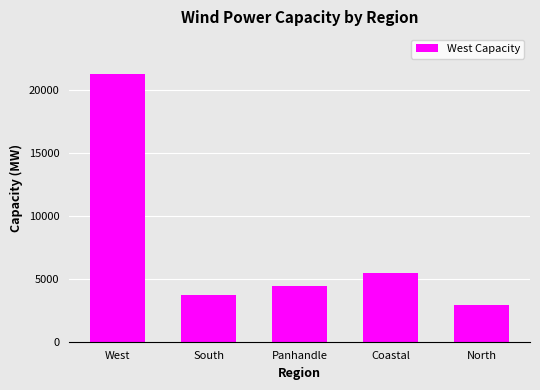

What position from the right is Panhandle?

3